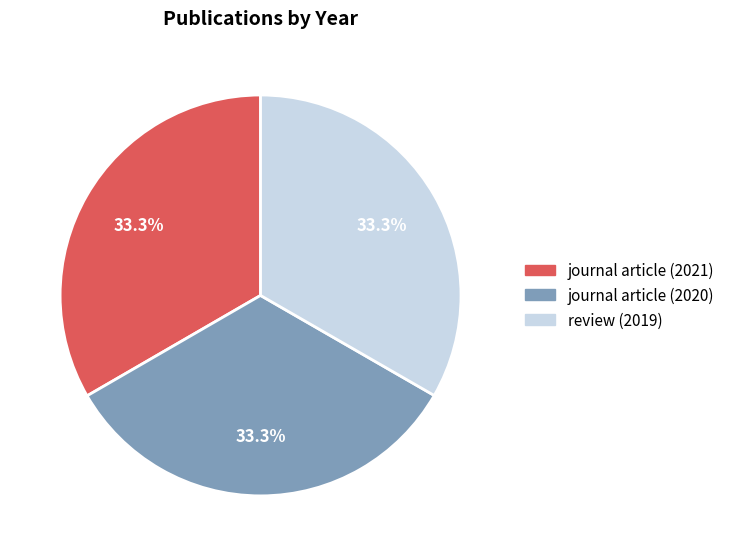

Is review (2019) the majority of the pie?

No